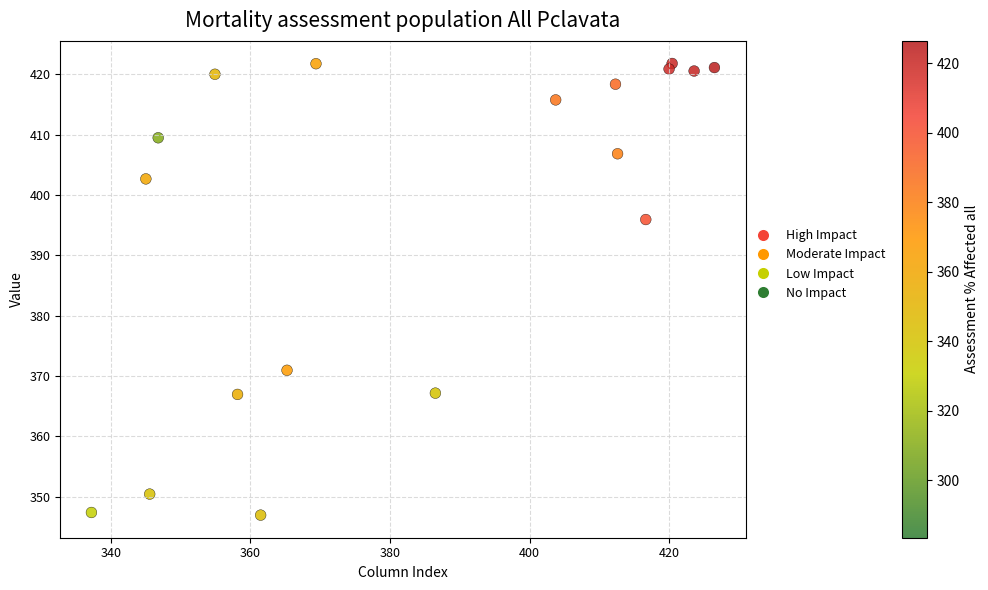

What is the range of X values (max minus min)?

89.3